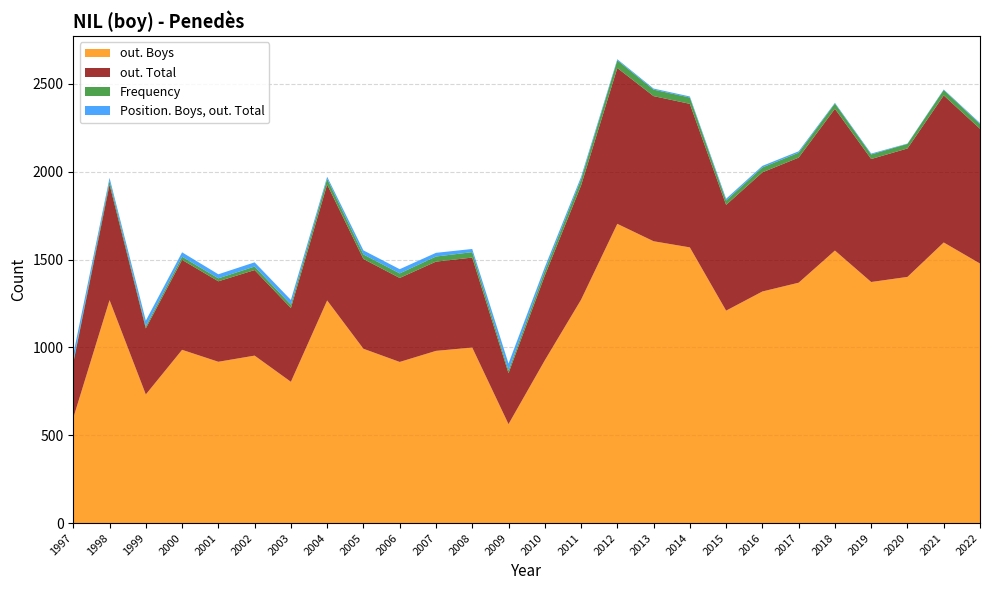

Reading left to right, extract all data points from this chart.

out. Boys: 598	1269	732	986	918	953	804	1267	992	917	980	999	563	926	1271	1703	1604	1569	1209	1318	1368	1551	1372	1401	1597	1477
out. Total: 313	658	376	512	458	487	420	660	511	478	508	512	290	482	650	887	826	817	602	678	712	807	700	731	837	767
Frequency: 9	20	12	18	17	20	19	32	26	26	29	31	16	27	35	44	37	36	25	28	28	30	26	26	31	27
Position. Boys, out. Total: 41	18	32	25	23	24	27	12	23	24	21	18	39	21	14	6	6	6	10	9	8	4	5	2	3	6